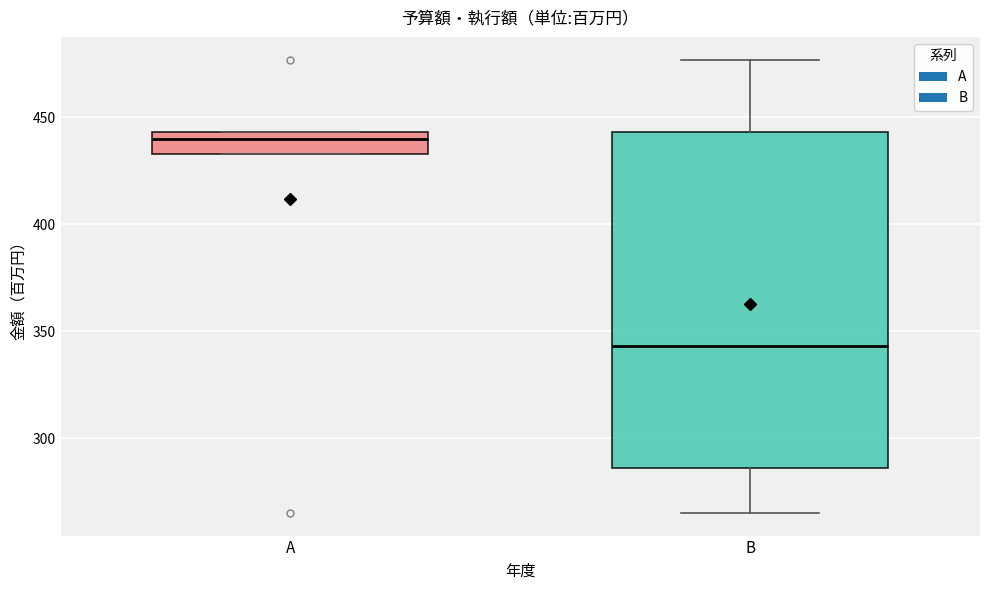

Reading left to right, read every box against the y-axis: the position of its median line, the range the box covers, and the ends of its whiskers. The values are not printed on the chart, so give them approximately, as read against the axis.

A: median 440, box 435 to 445, whiskers 435 to 445
B: median 345, box 285 to 445, whiskers 265 to 475